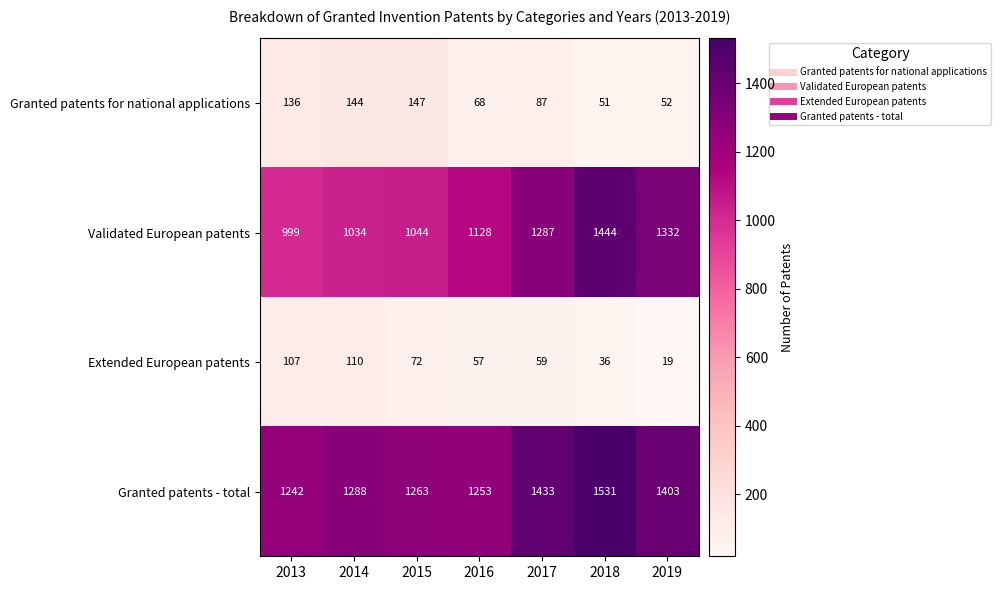

At which category is the sum across all series the highest?

2018